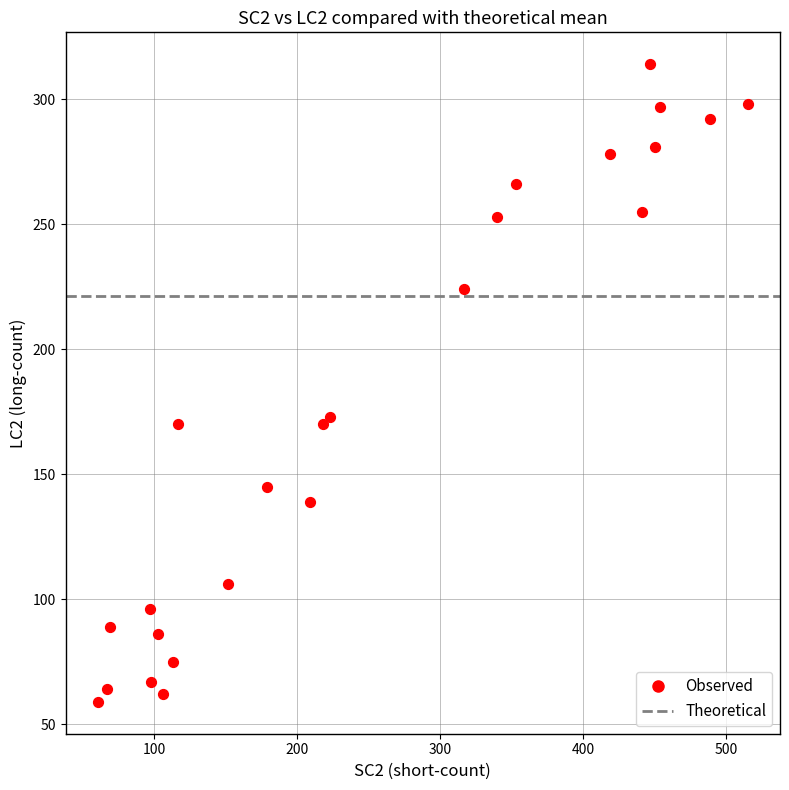

What is the range of Y values (max minus min)?

255